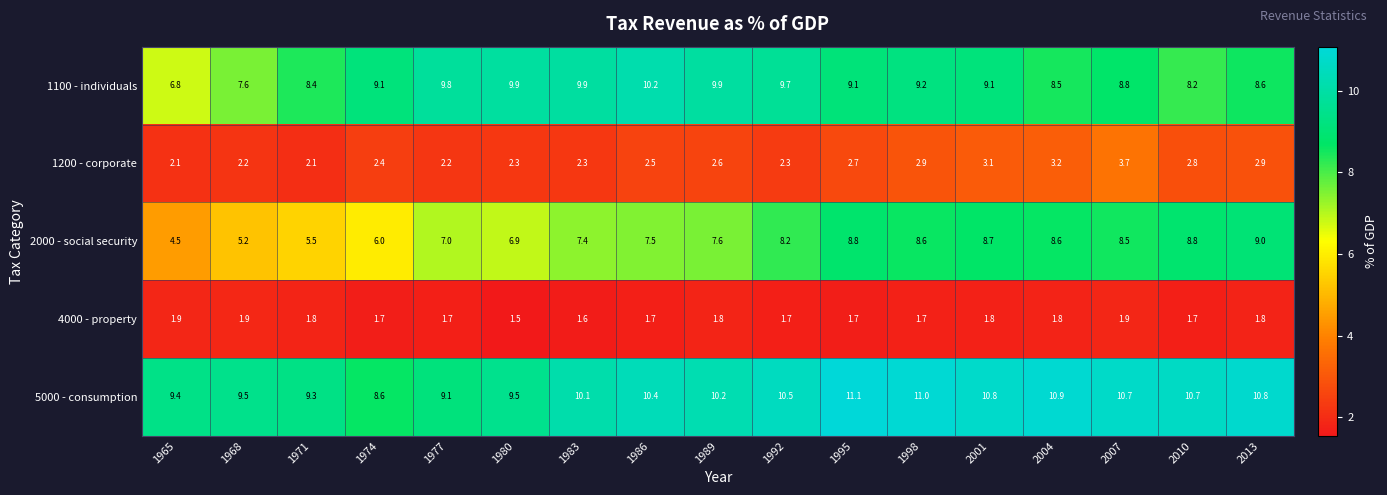

What is the lowest value of the 4000 - property series?

1.5